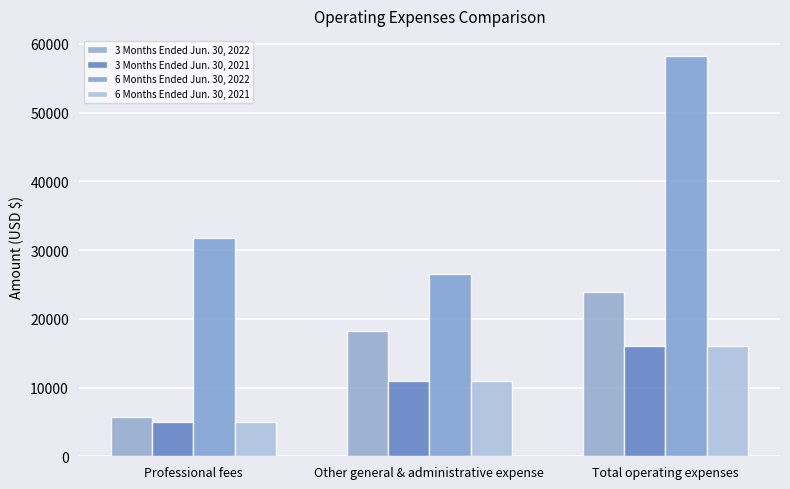

What is the difference between the 3 Months Ended Jun. 30, 2021 values at Professional fees and Total operating expenses?

10990